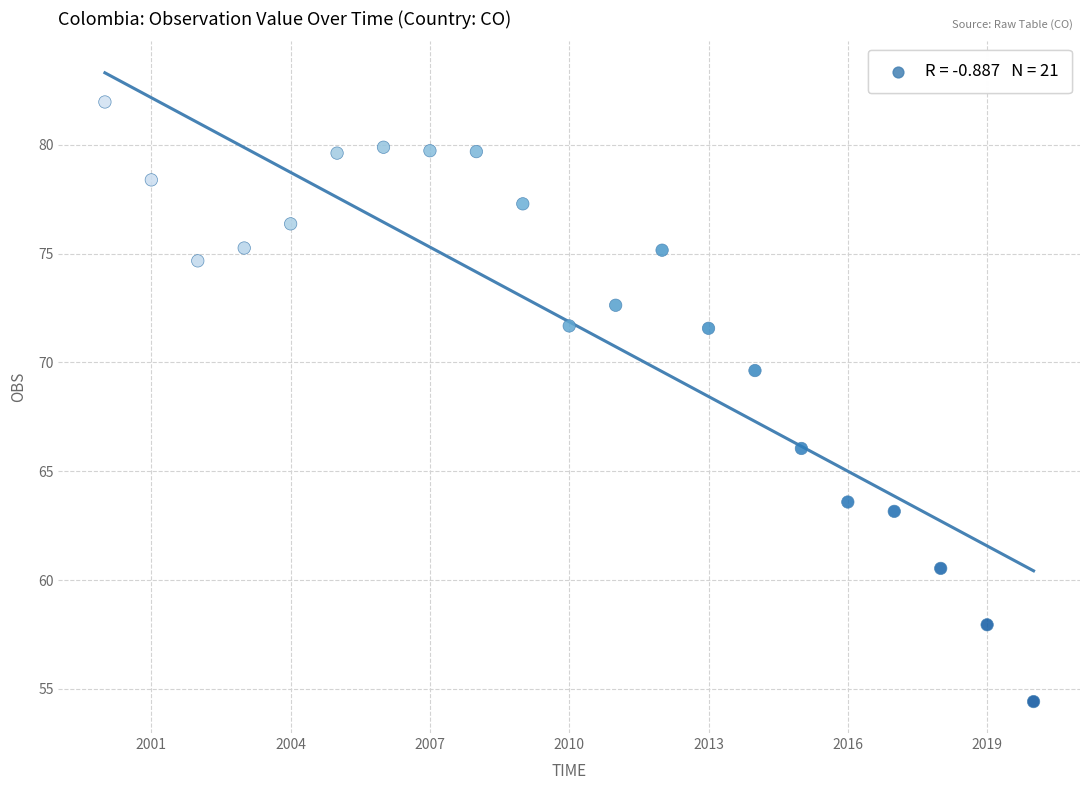

What is the range of X values (max minus min)?

20.0